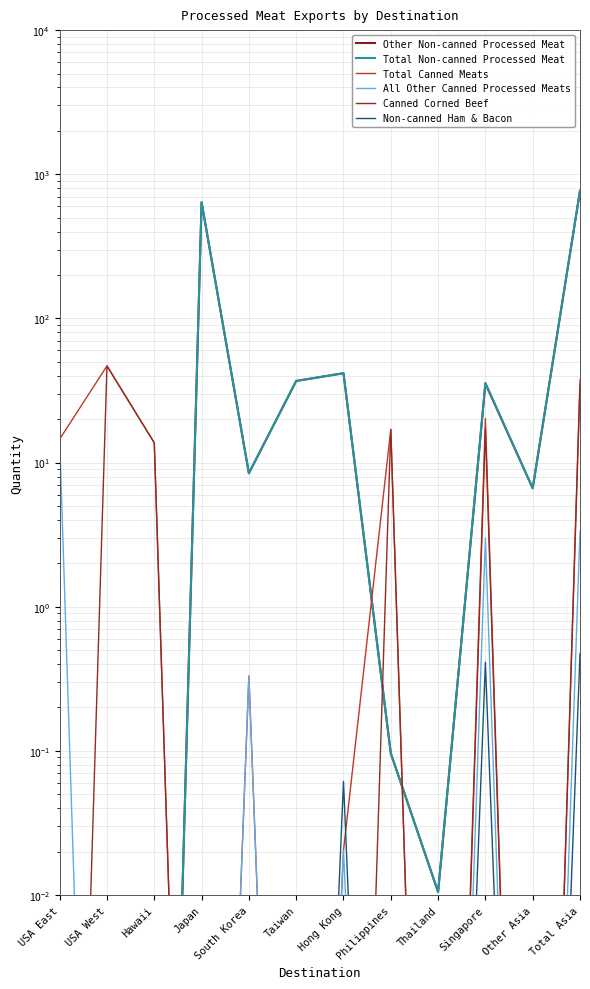

At which category does All Other Canned Processed Meats reach its first local peak?

South Korea